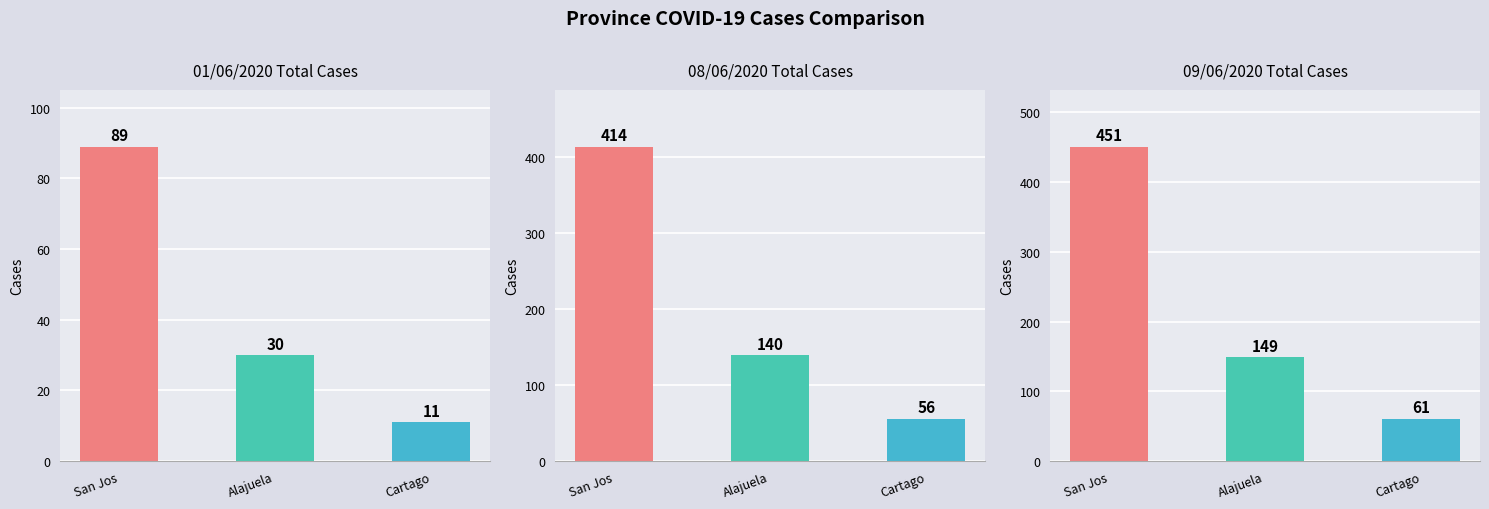

Where does the 08/06/2020 series first go above 140?

San Jos